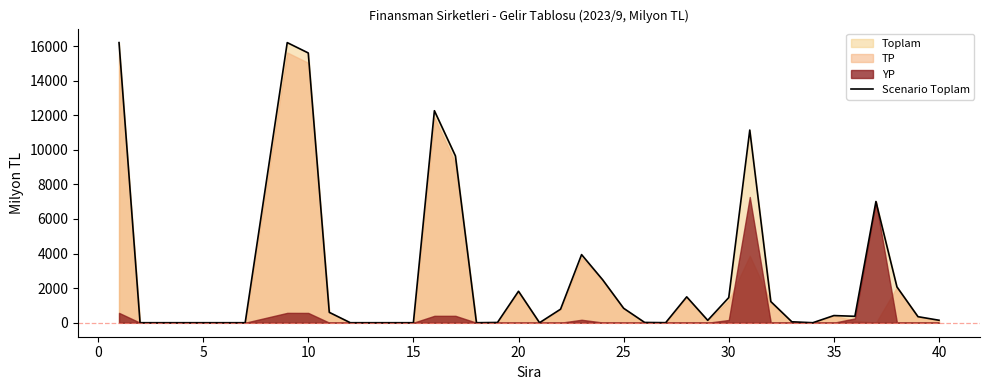

Reading right to left, extract all data points from this chart.

143	349	2070	7010	371	414	0	53	1224	11142	1452	138	1496	3	15	835	2487	3939	782	0	1820	14	0	9645	12261	0	0	0	0	600	15601	16200	0	0	0	0	0	0	16200